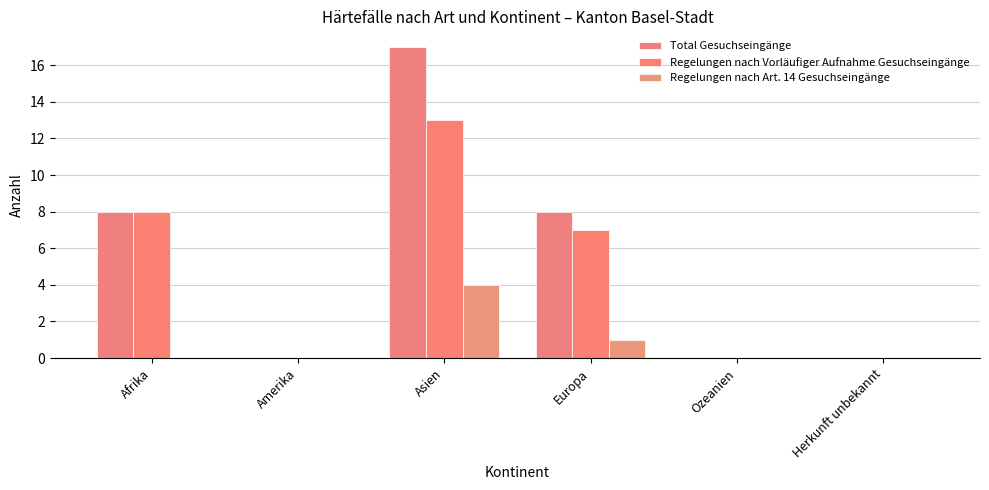

Between Afrika and Ozeanien, which series saw the biggest shift?

Total Gesuchseingänge